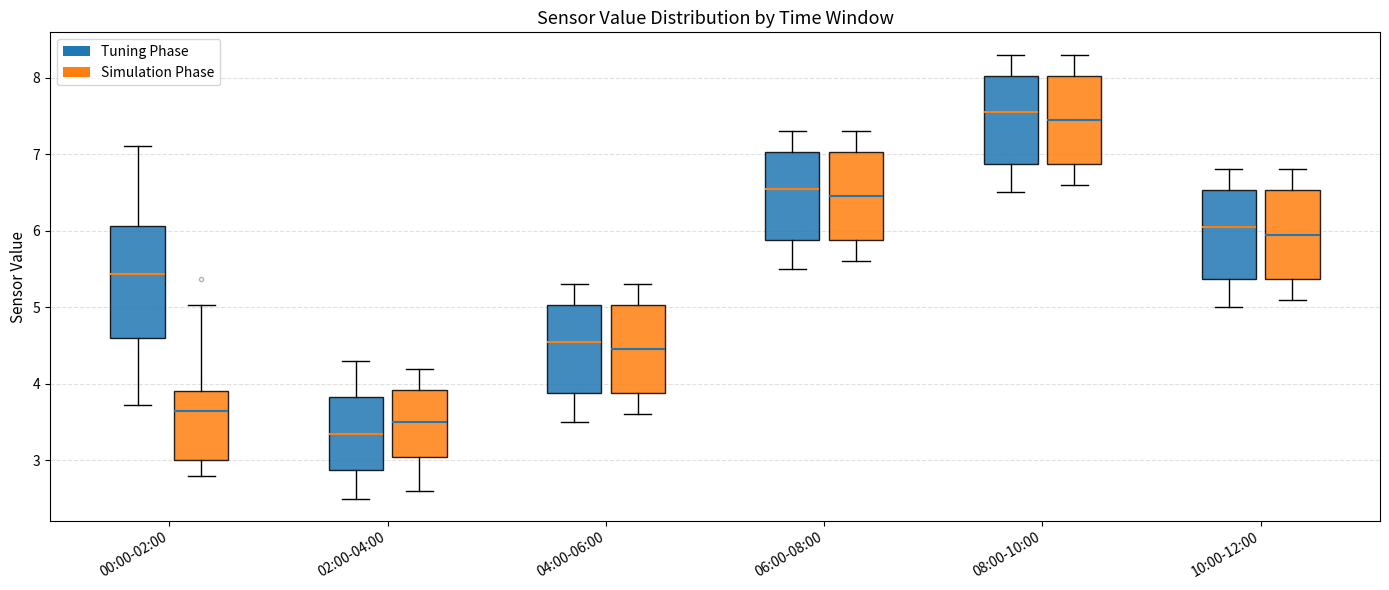

Where does the lower whisker of the box for 08:00-10:00 (Simulation Phase) end on the y-axis? The values are not printed on the chart, so give them approximately, as read against the axis.

6.6